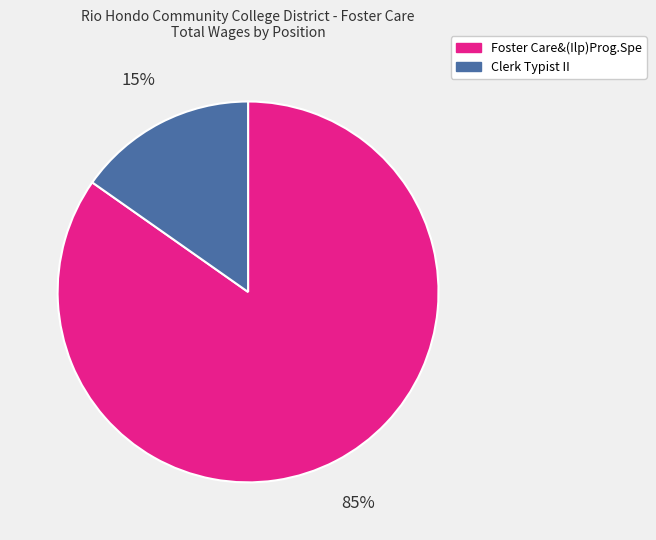

Is there a majority slice in this chart?

Yes